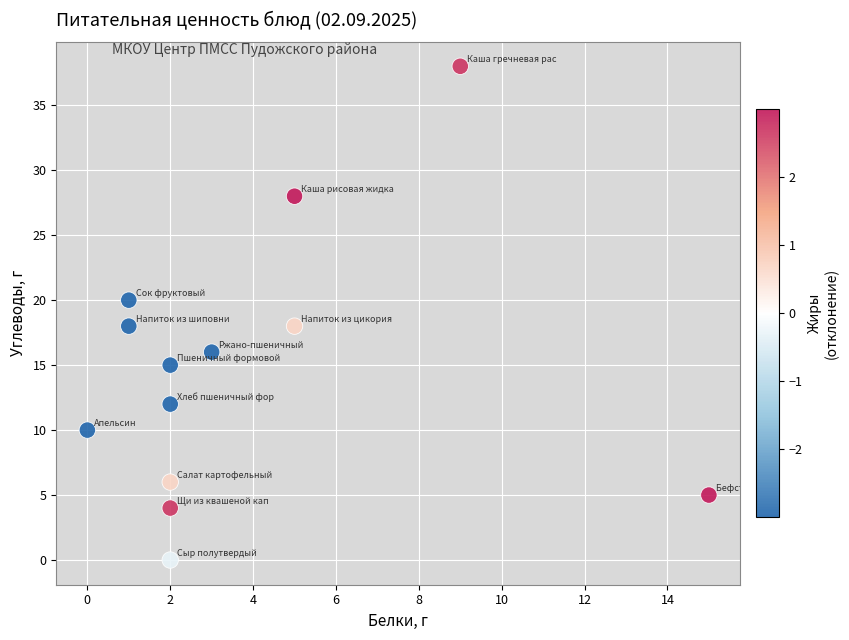

What is the range of X values (max minus min)?

15